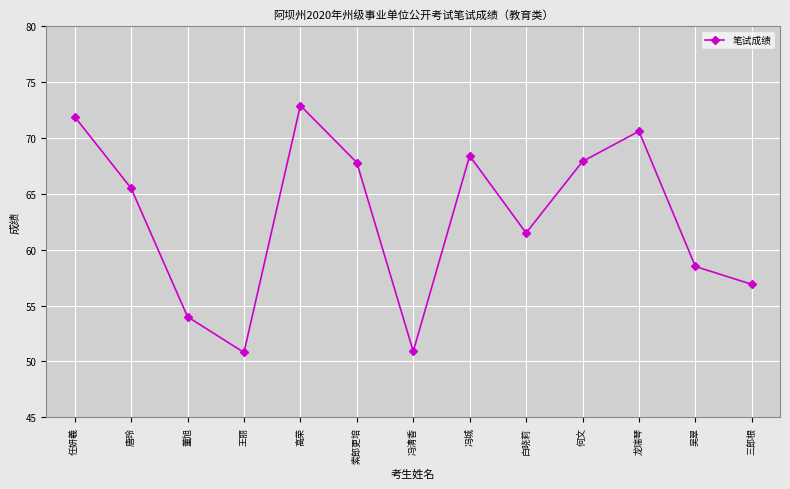

What is the change in value from 王丽 to 冯城?

+17.6